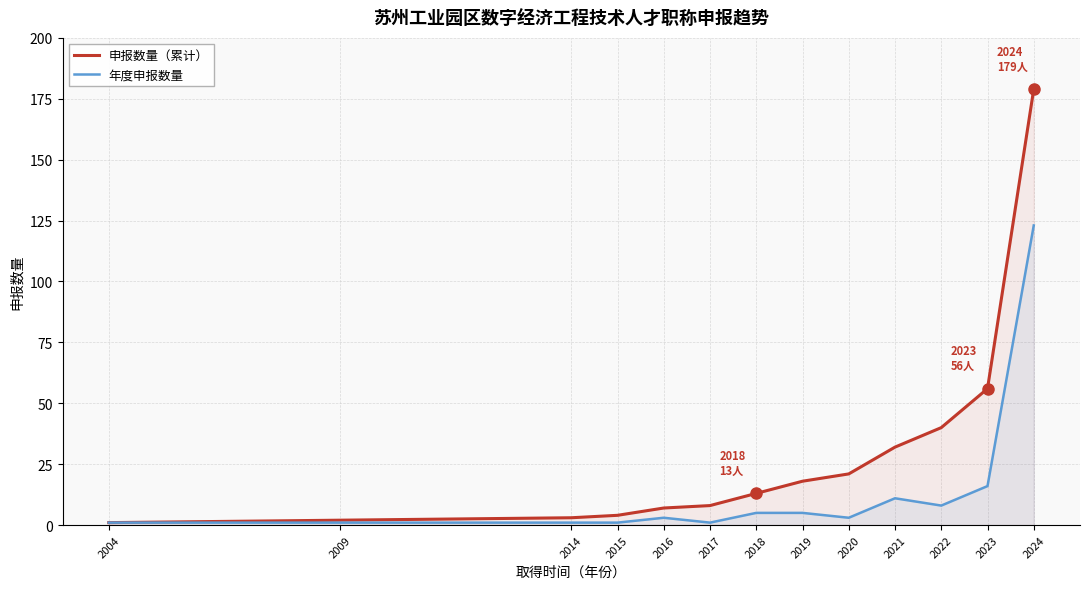

Rank the series at 2016 from lowest to highest value.

年度申报数量, 申报数量（累计）